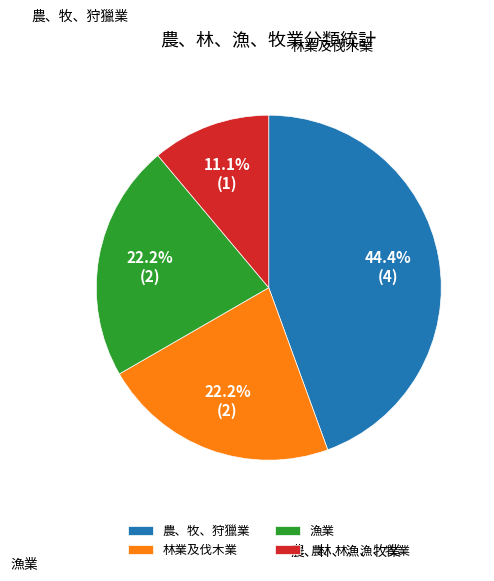

Does any single category account for the majority?

No